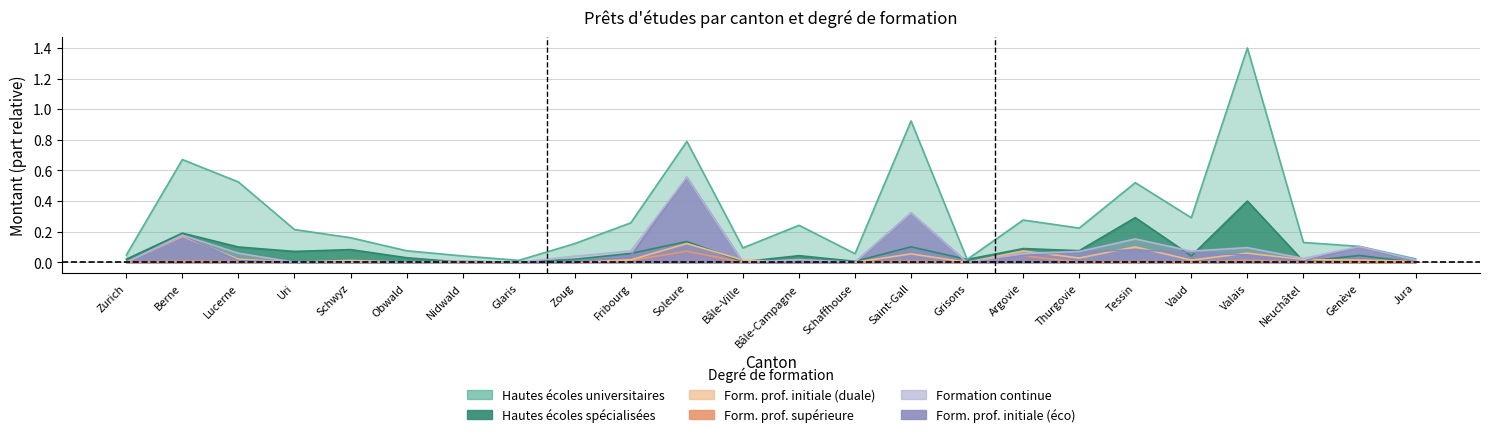

What is the sum of all Formation professionnelle initiale (éco) values?

1.5